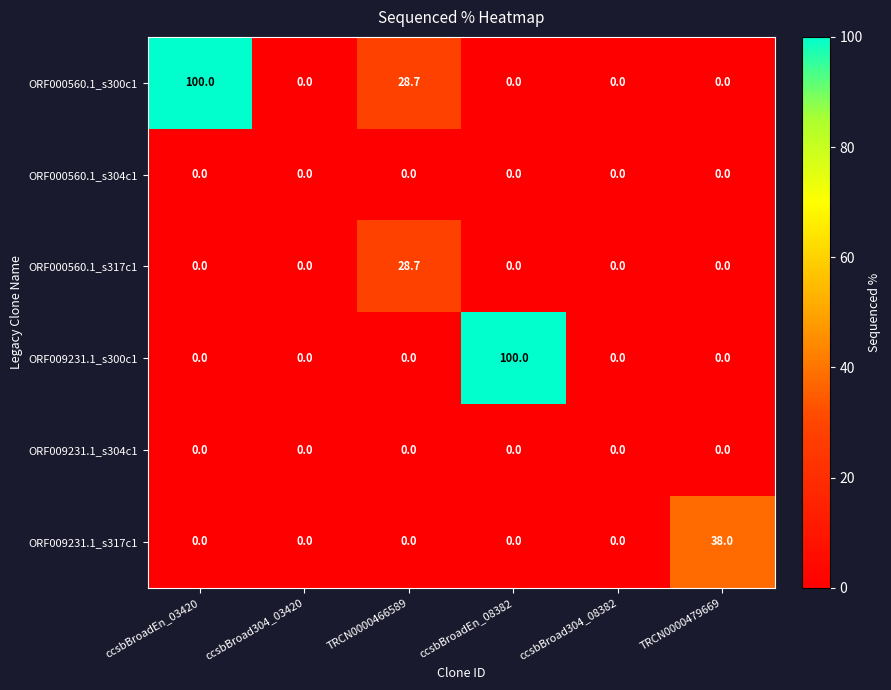

What is the spread (max minus min) of values at TRCN0000479669?

38.0